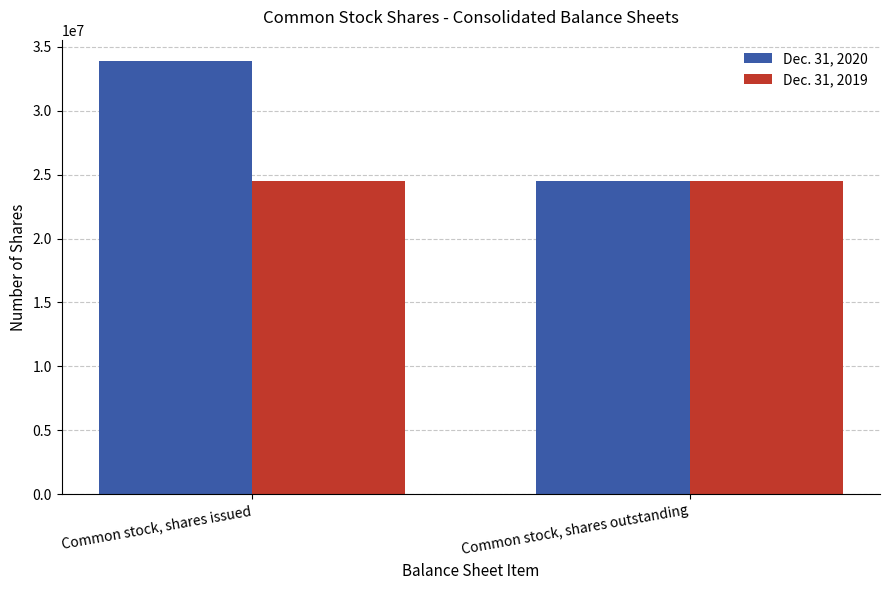

What position from the left is Common stock, shares issued?

1